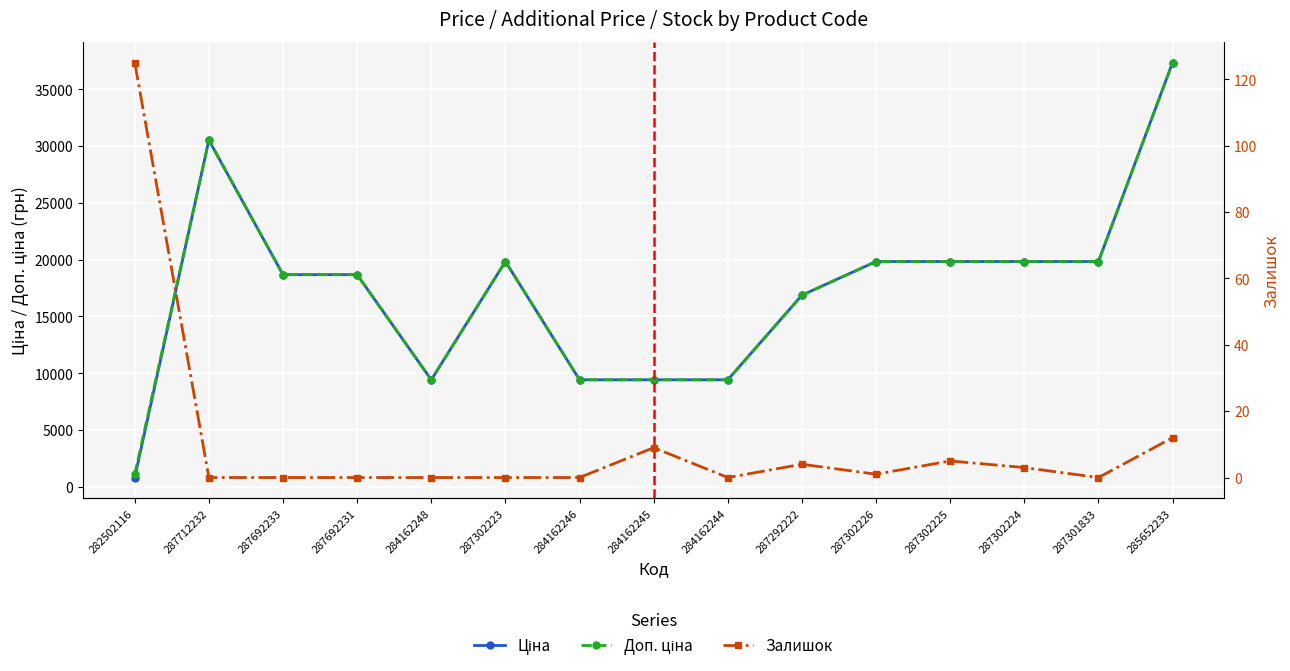

Is this an area chart (filled region under the line)?

No